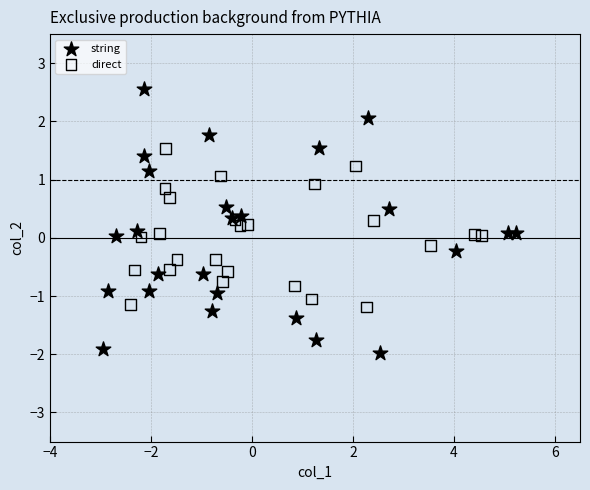

Which series reaches the minimum Y coordinate?

string